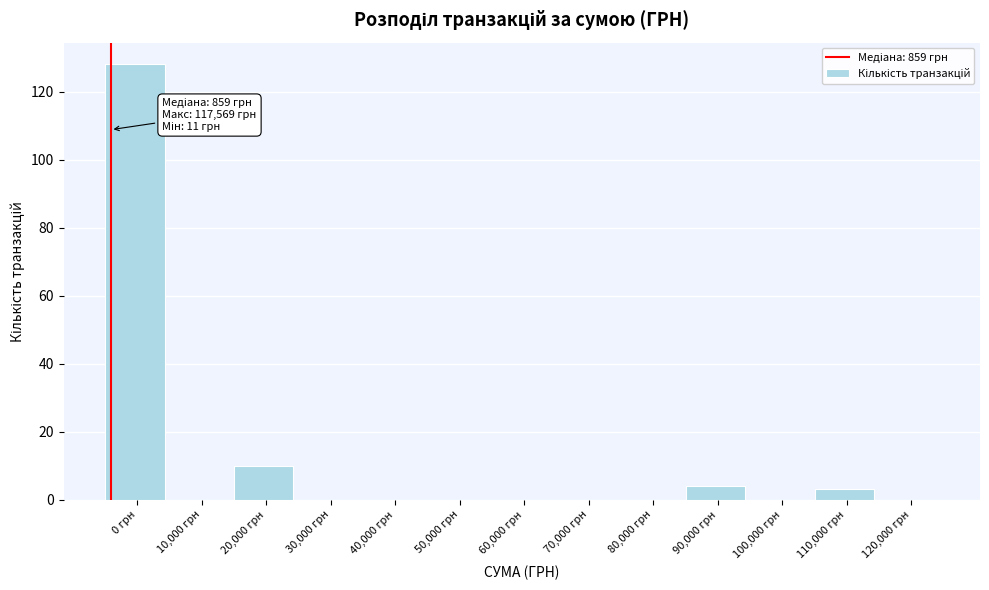

Between 20,000 грн and 0 грн, which is larger?

0 грн